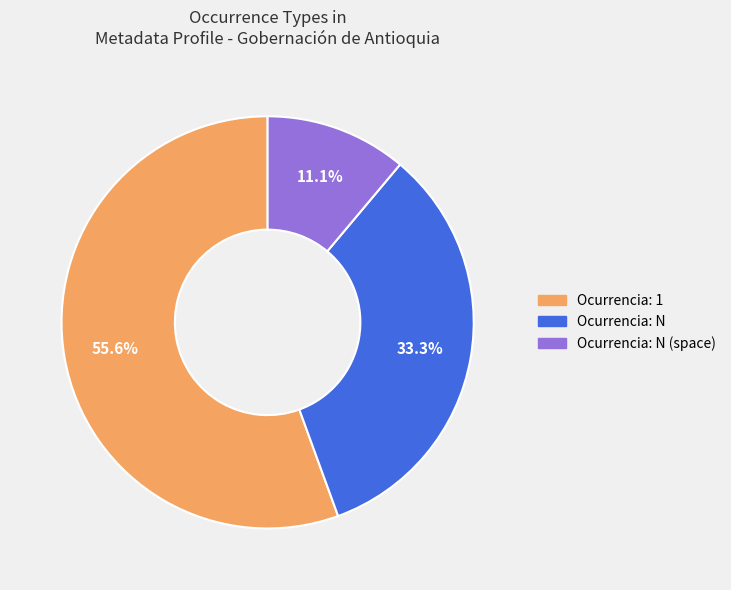

Is there a majority slice in this chart?

Yes